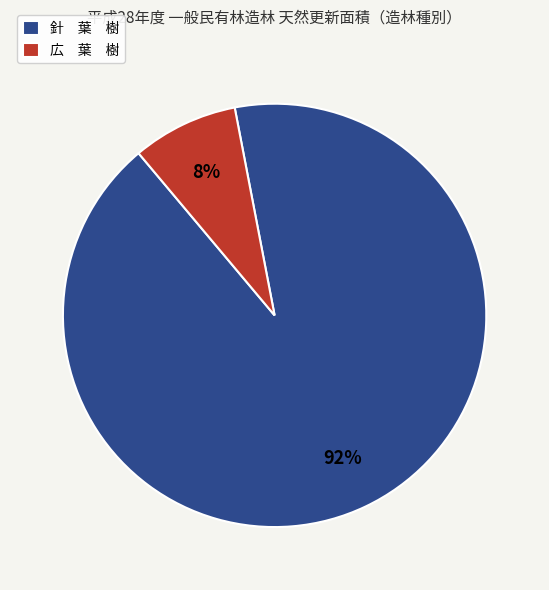

How many slices are in this pie chart?

2